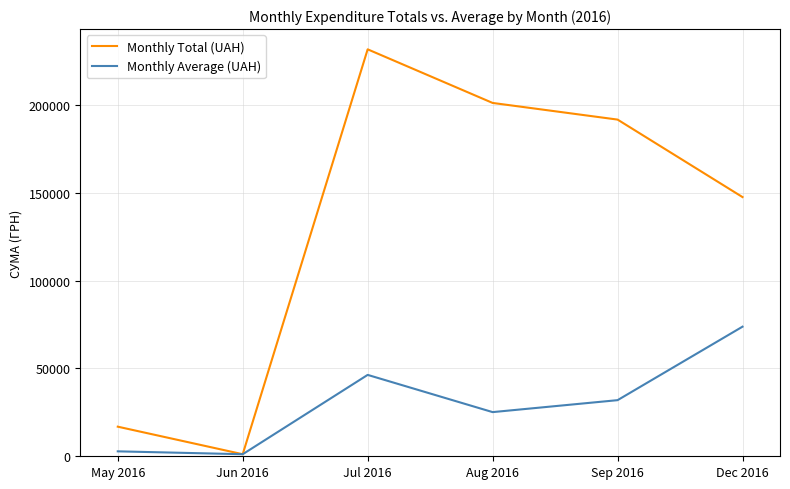

Reading left to right, extract all data points from this chart.

Monthly Total (UAH): 16846.0	1171.2	231554.1	201051.9	191575.1	147487.0
Monthly Average (UAH): 2807.7	1171.2	46310.8	25131.5	31929.2	73743.5